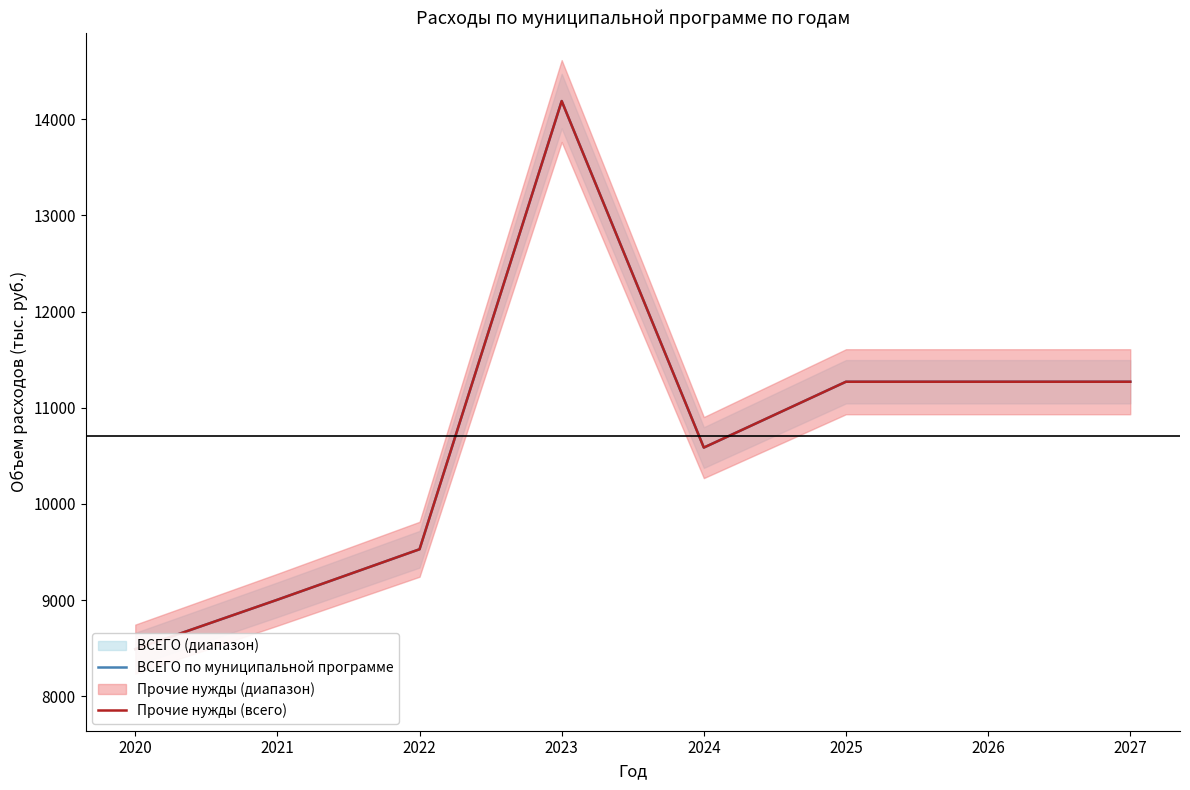

What is the average value of the Прочие нужды (всего) series?

10701.0